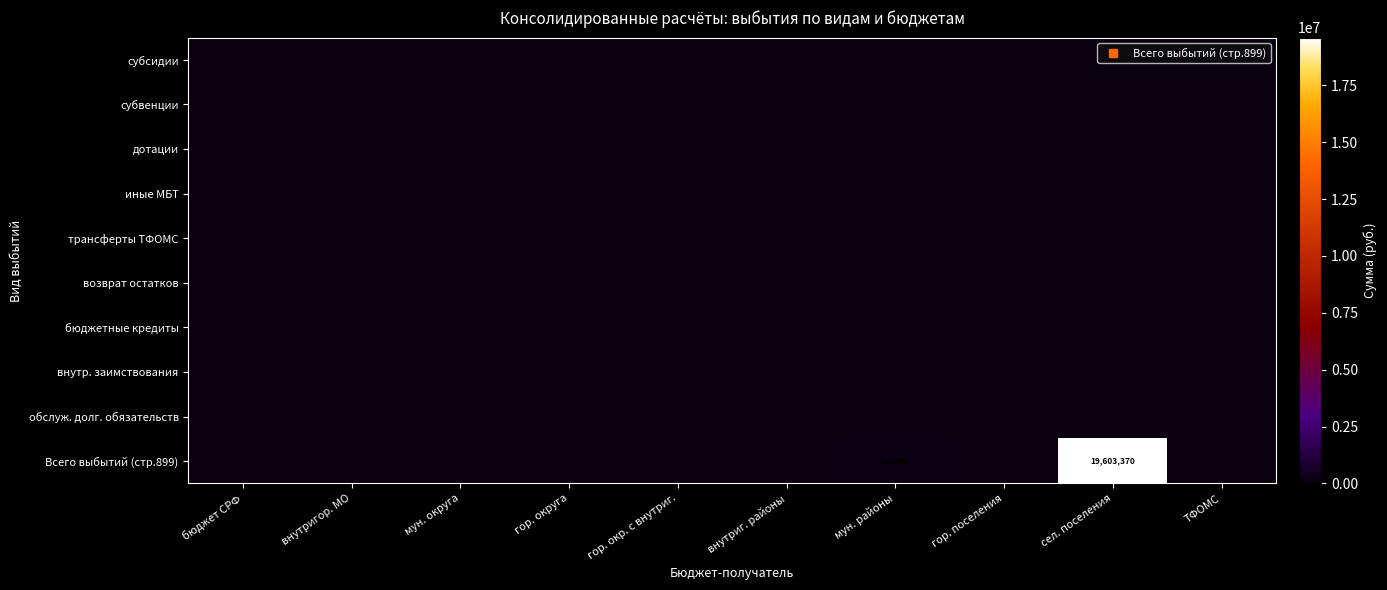

Is the value of трансферты ТФОМС at внутриг. районы greater than the value of субвенции at ТФОМС?

No